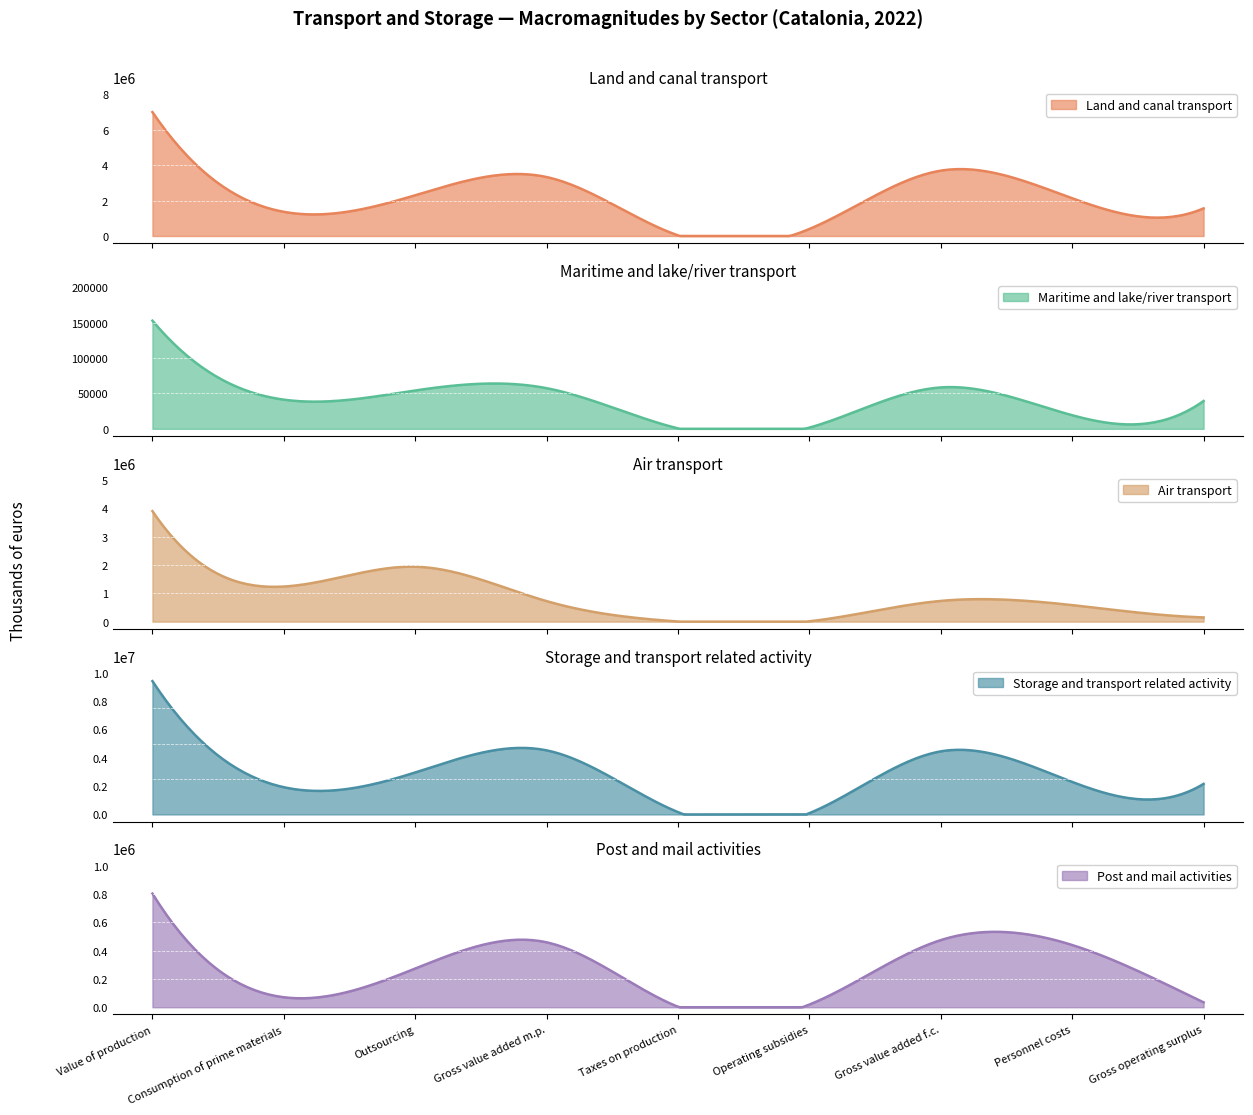

The Post and mail activities series shows 11973 at Gross operating surplus. True or false?

False